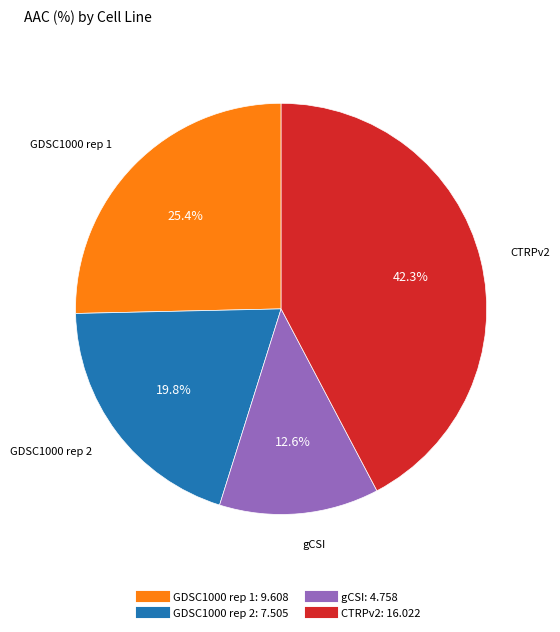

How many slices are in this pie chart?

4